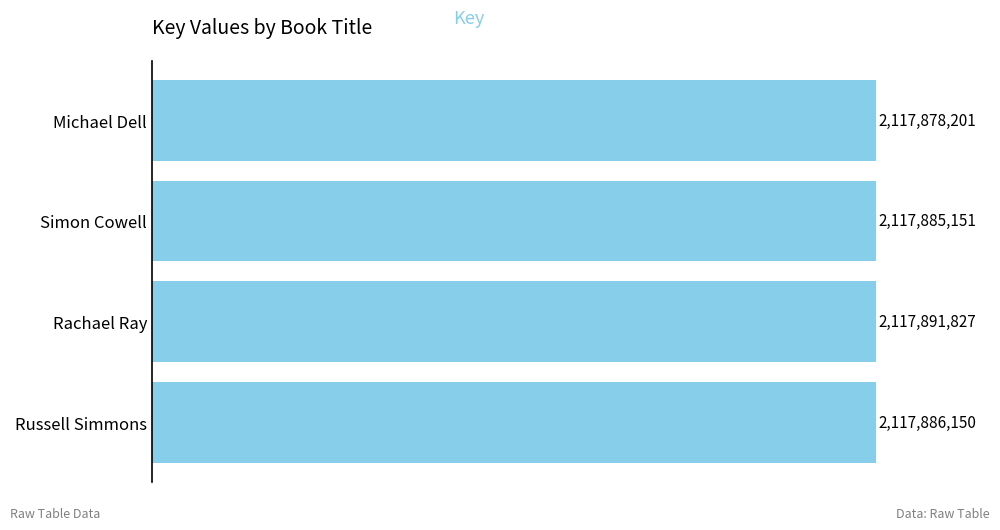

Does the chart contain stacked bars?

No